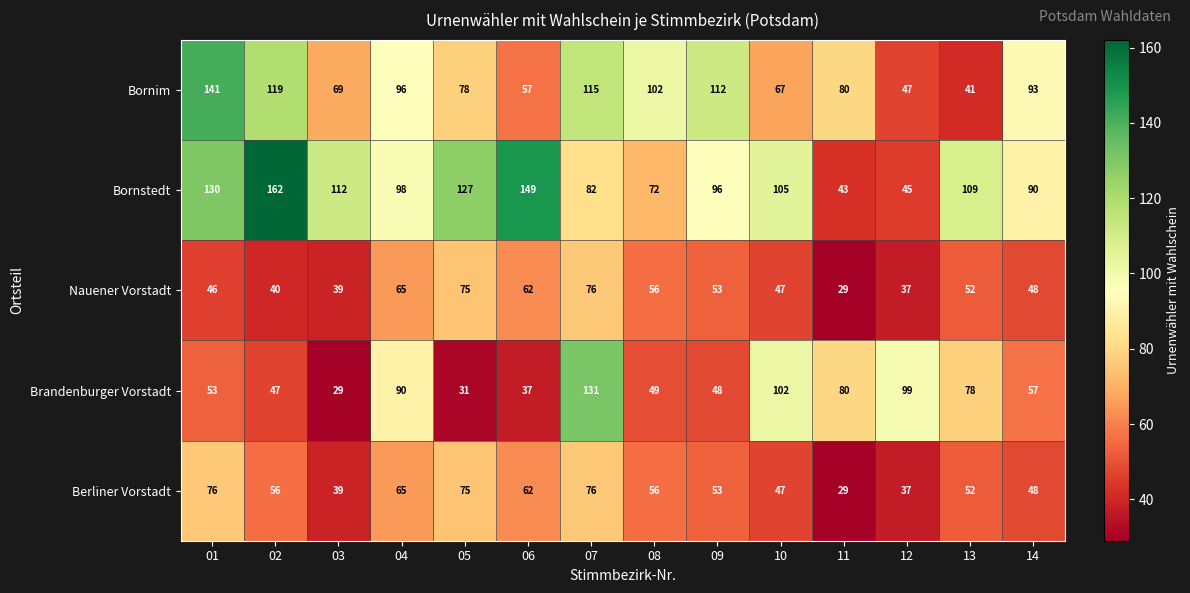

Read the Bornim value at 08.

102